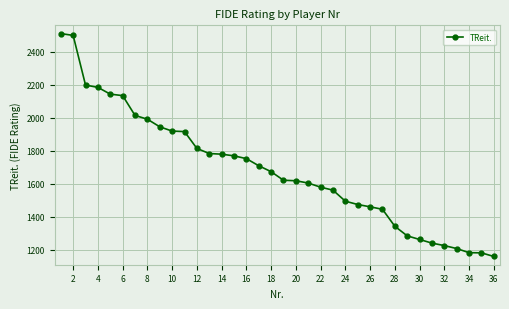

What is the greatest value displayed?

2510